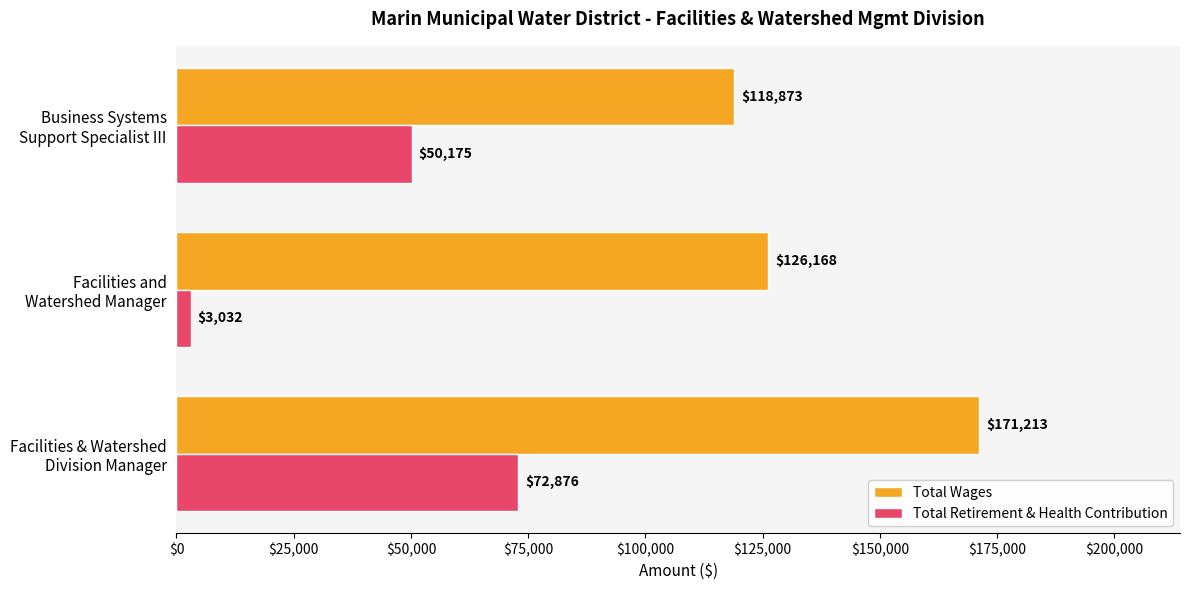

Rank the series by their average value, from lowest to highest.

Total Retirement & Health Contribution, Total Wages